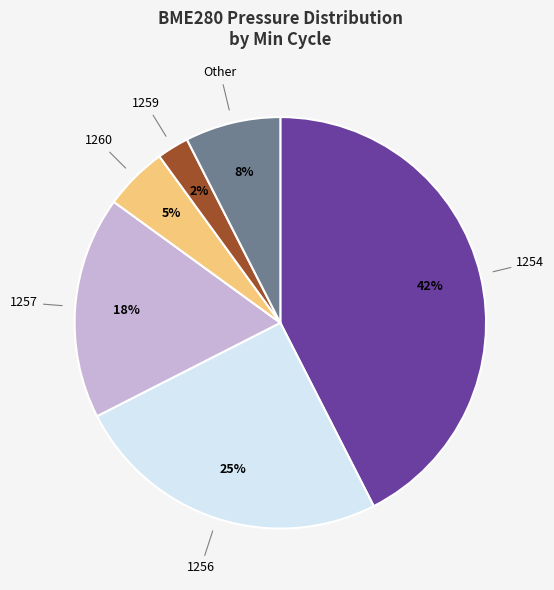

How many slices are in this pie chart?

6